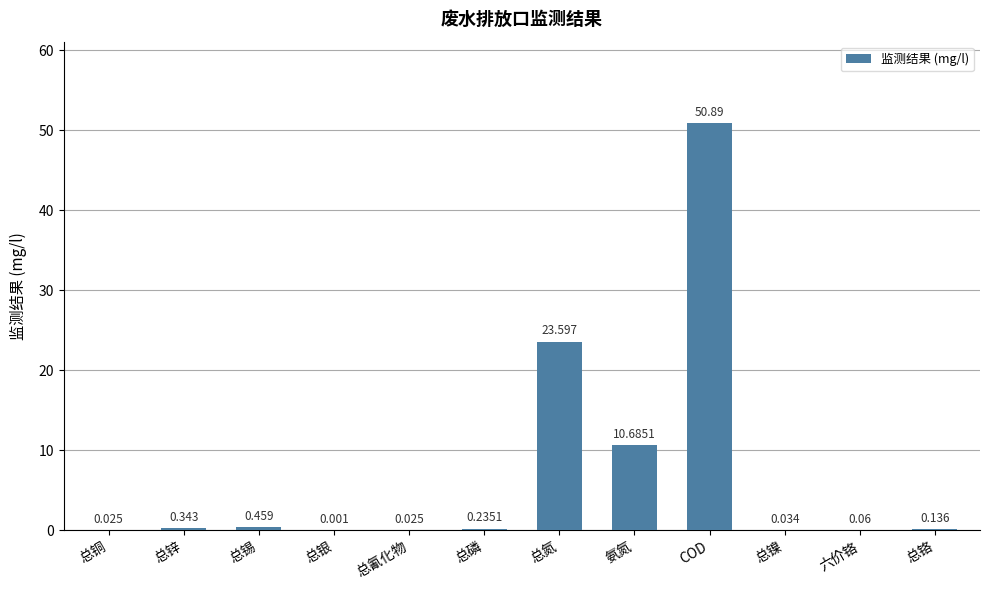

At which category does the chart reach its peak across all series?

COD